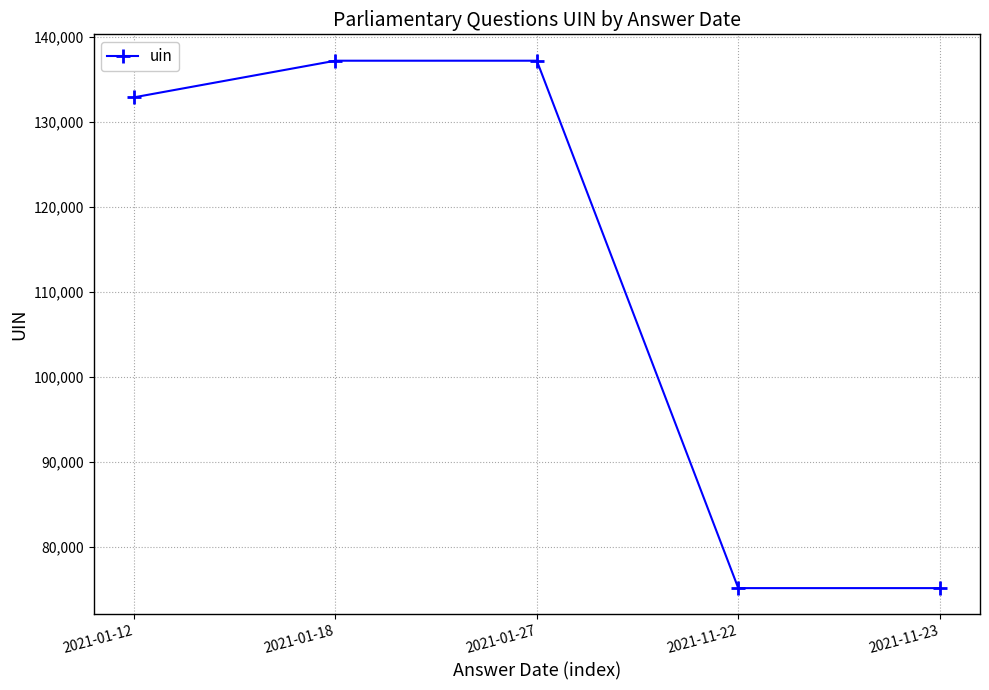

What is the value of the 3rd point from the left?

137185